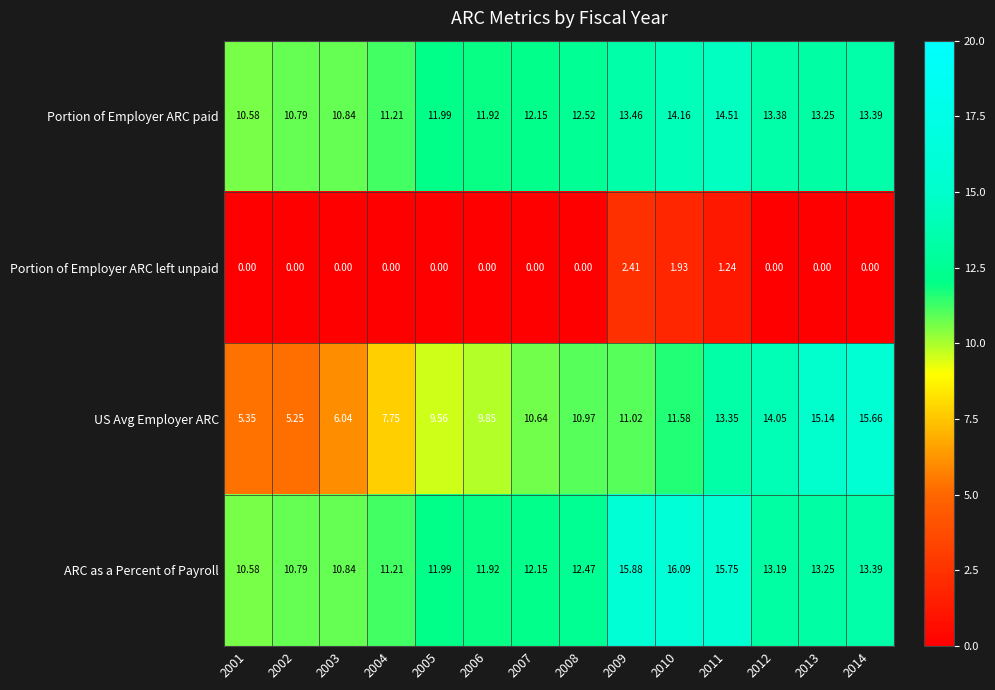

How many distinct data groups are displayed?

4